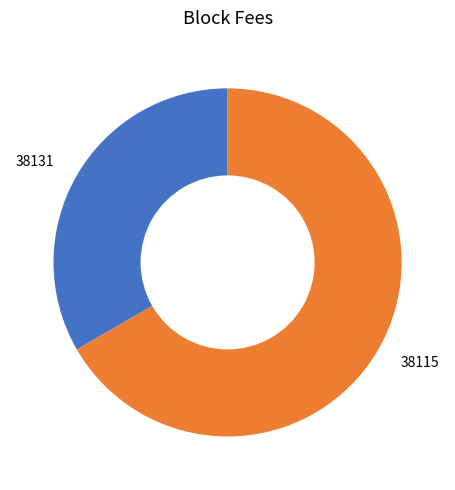

Which category has the smallest portion of the pie?

38131